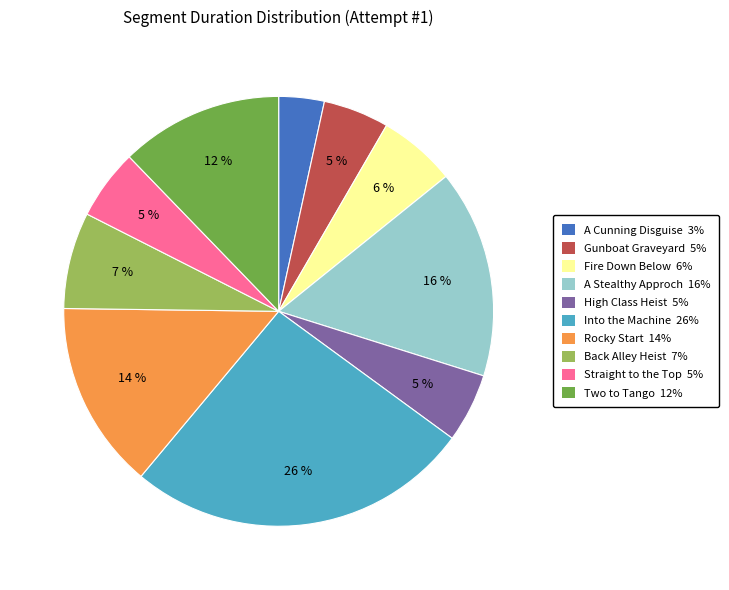

How many slices are in this pie chart?

10